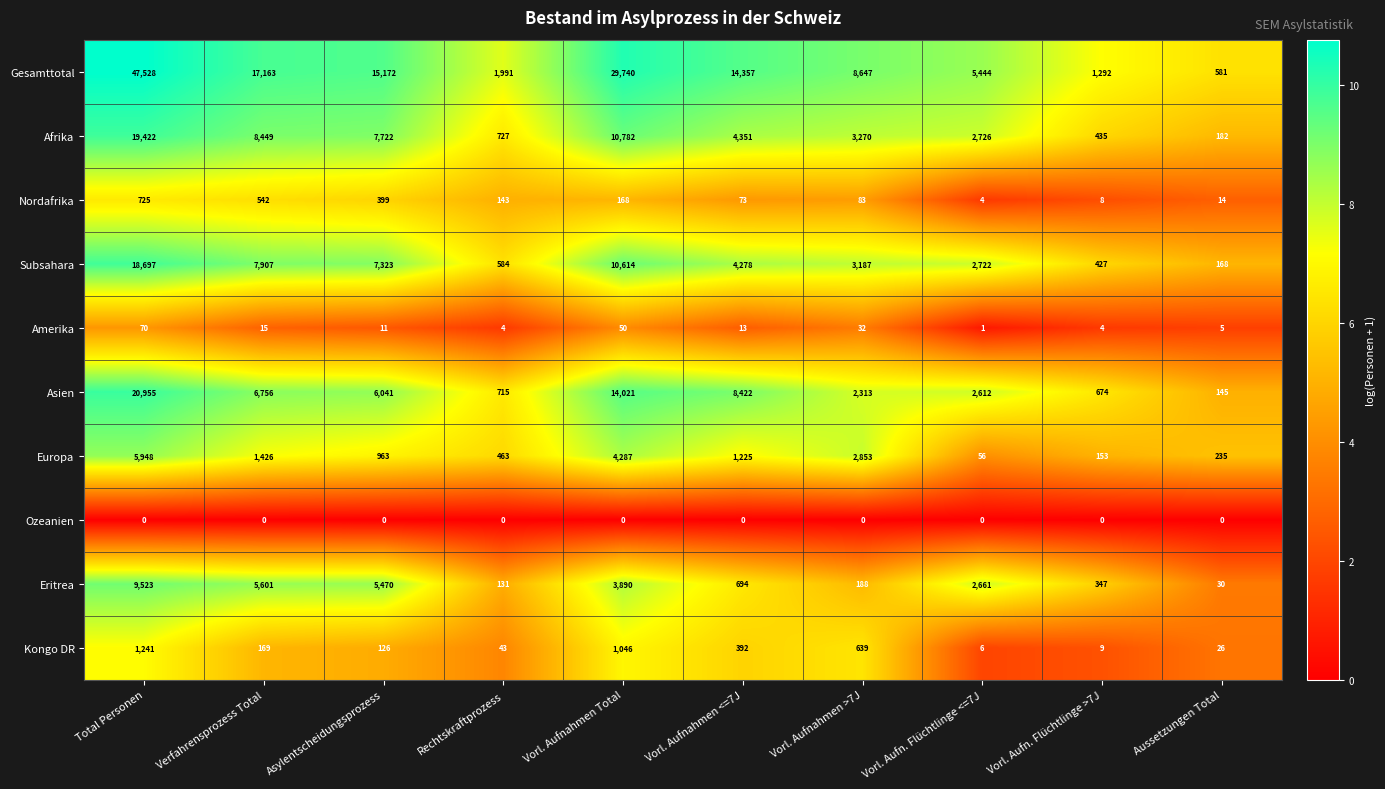

What is the total value across all series at Aussetzungen Total?

1386